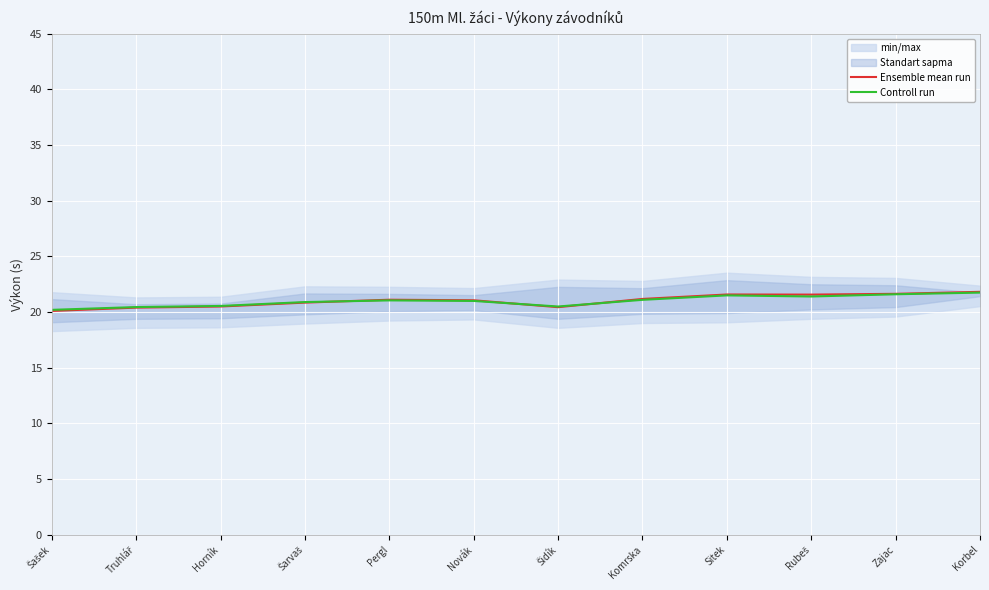

How many data points does each series have?

12